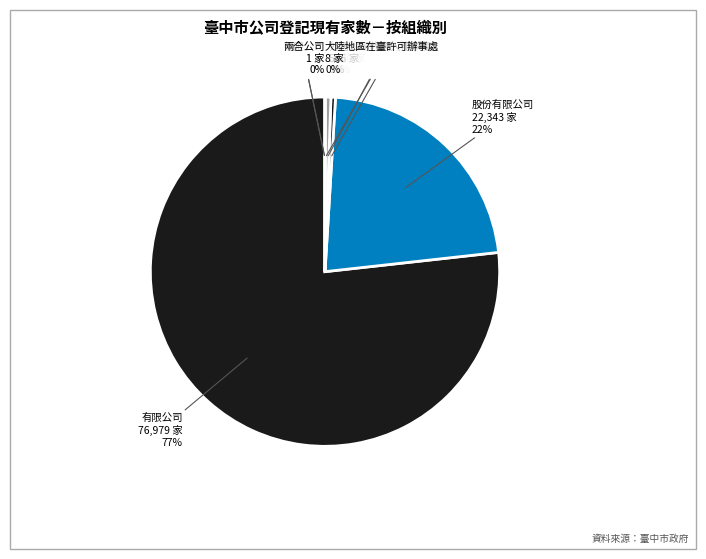

What is the largest slice in the pie chart?

有限公司